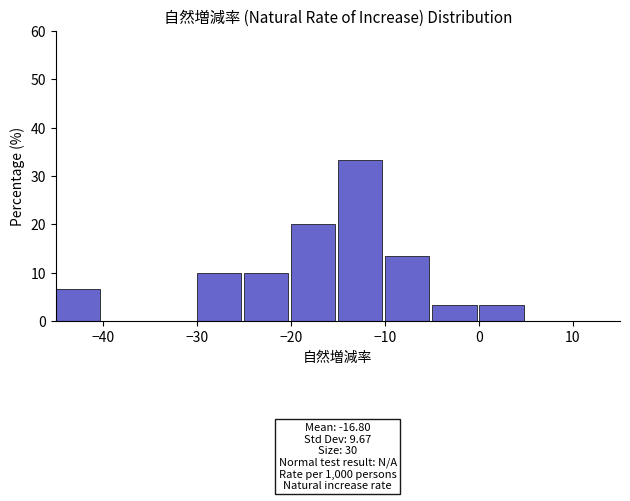

Which range on the x-axis has the tallest bar?

-15 to -10